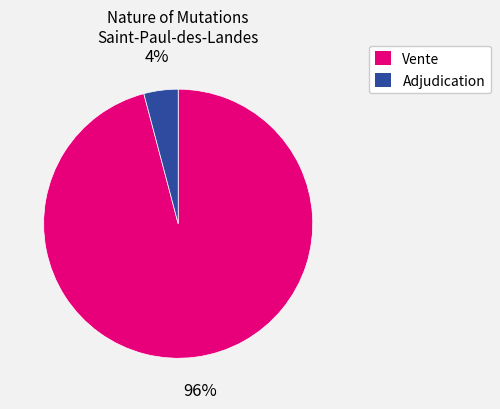

Combined, do Vente and Adjudication account for over 50%?

Yes